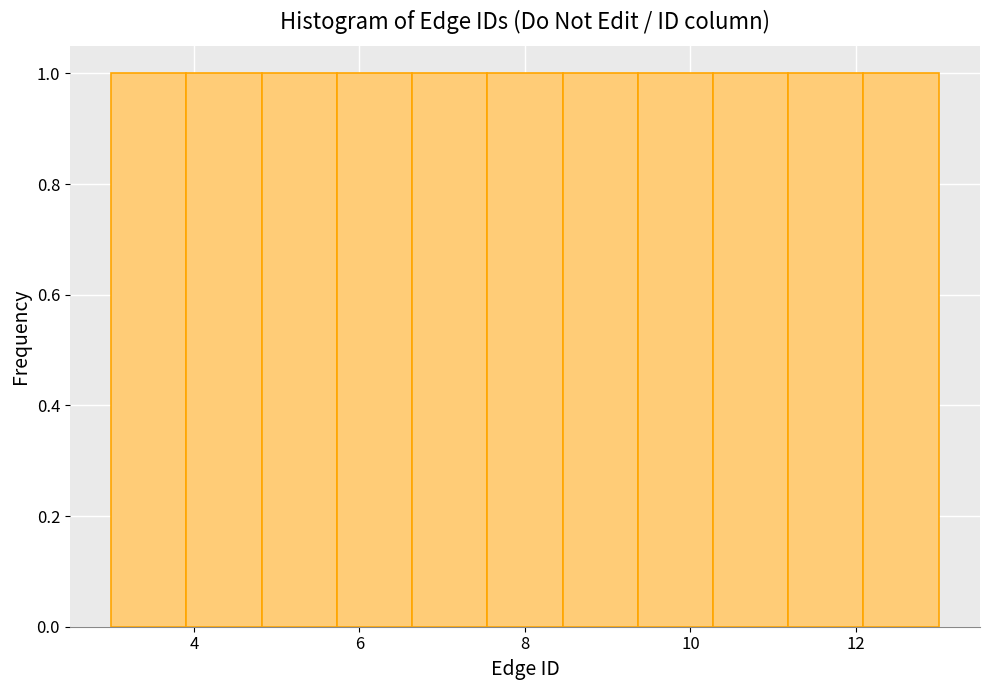

What is the height of the bar covering 10.2 to 11.2 on the x-axis? Neither the bar edges nor the heights are printed on the chart, so give them approximately, as read against the axes.

1